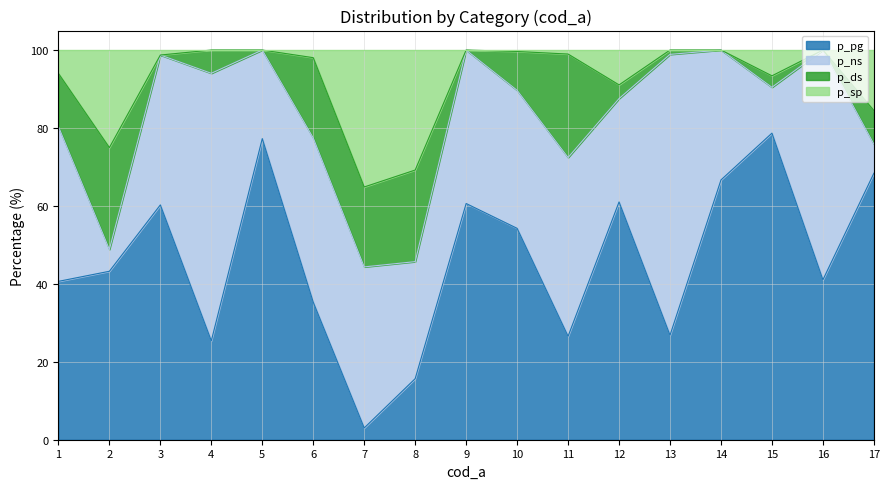

What is the total value across all series at 14?

100.0